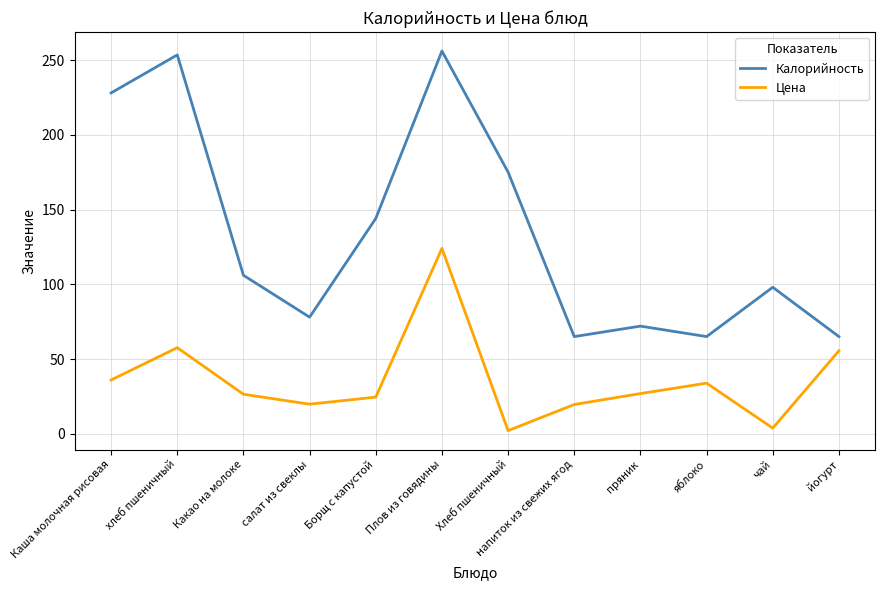

Is it true that Цена equals 33.9 at яблоко?

True